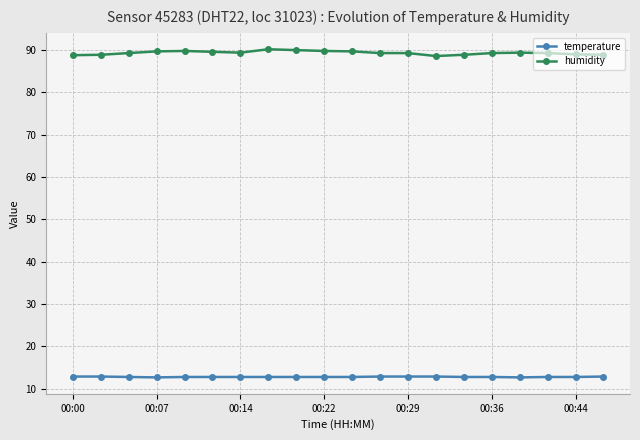

Which series has the largest total across all categories?

humidity